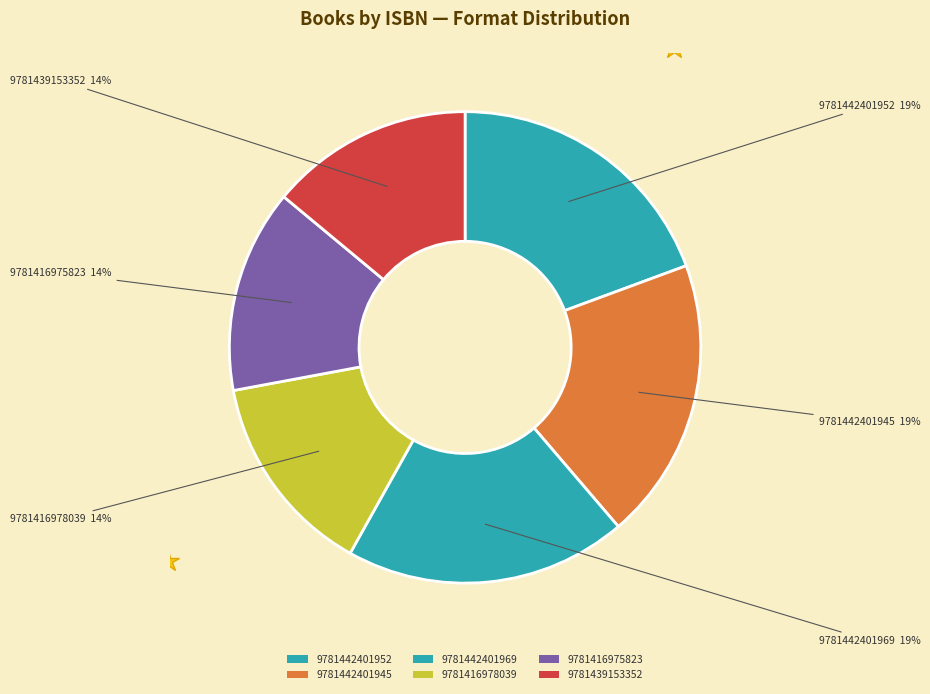

Count the number of slices in the pie.

6